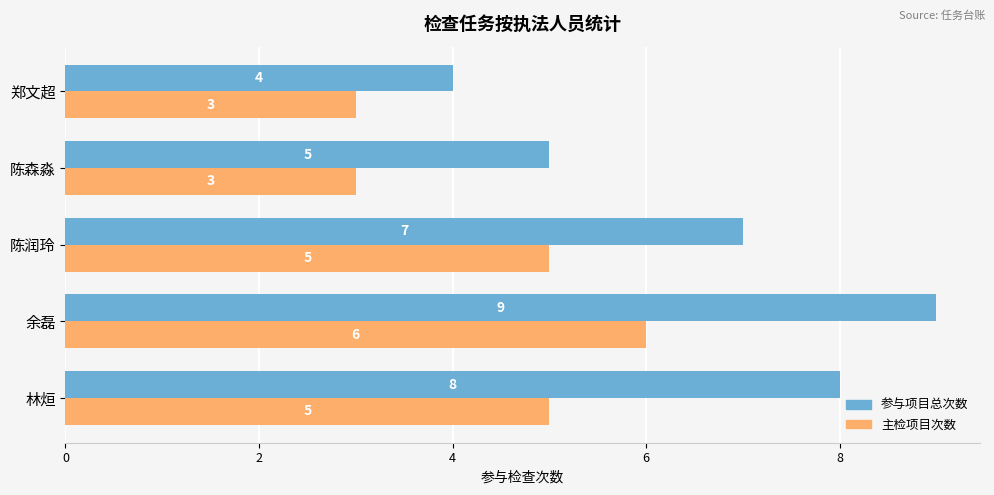

What is the minimum value shown in the chart?

3